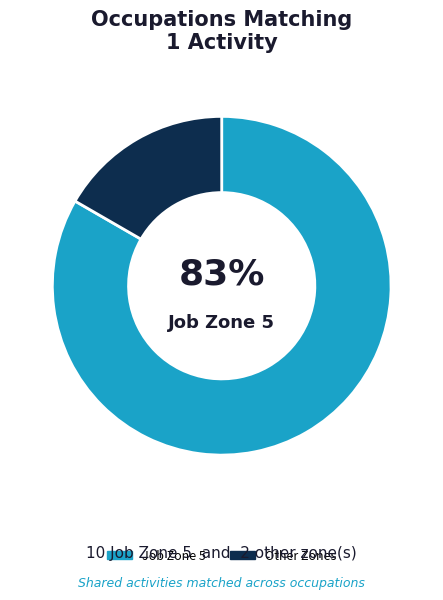

Is there any slice that represents more than half of the pie?

Yes